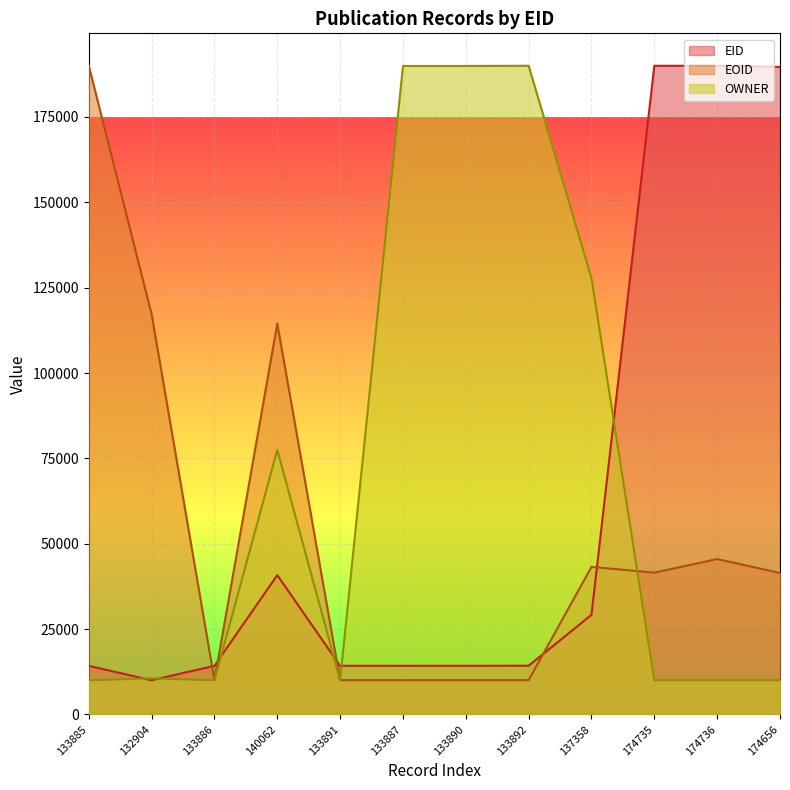

What is the difference between the highest and lowest values at 133886?

4225.5